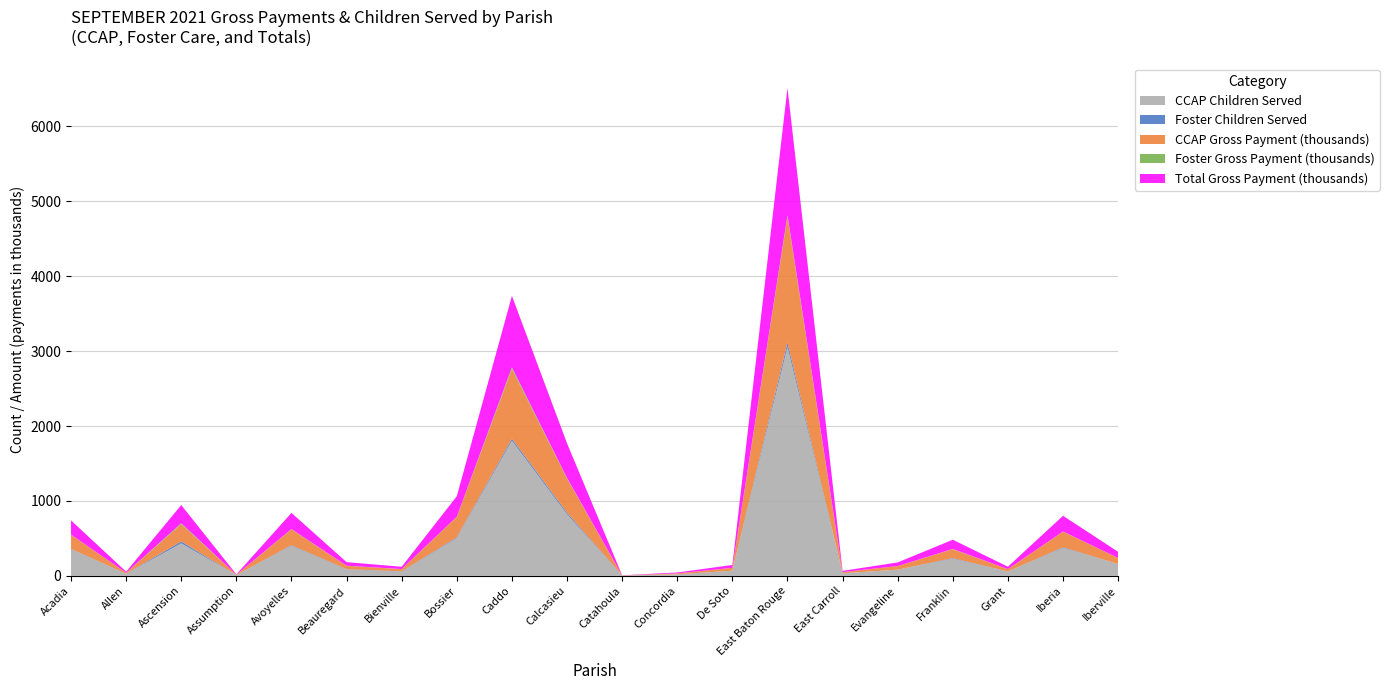

Reading left to right, what are all the values shown in this chart?

CCAP Children Served: 355.0	26.0	434.0	10.0	401.0	85.0	56.0	504.0	1804.0	822.0	4.0	21.0	69.0	3056.0	34.0	83.0	228.0	57.0	374.0	157.0
Foster Children Served: 4.0	2.0	26.0	0.0	8.0	4.0	4.0	11.0	27.0	22.0	0.0	0.0	0.0	59.0	0.0	0.0	8.0	1.0	8.0	0.0
CCAP Gross Payment (thousands): 188.8	13.6	230.1	5.0	211.8	45.4	29.5	270.2	930.8	453.5	2.0	12.1	38.2	1678.2	16.5	48.1	120.2	31.7	208.0	81.8
Foster Gross Payment (thousands): 1.8	0.5	12.5	0.0	3.9	1.5	1.4	3.5	22.2	8.9	0.0	0.0	0.0	20.8	0.0	0.0	2.9	0.5	1.9	0.0
Total Gross Payment (thousands): 190.6	14.0	242.7	5.0	215.7	46.9	30.9	273.8	953.0	462.4	2.0	12.1	38.2	1699.0	16.5	48.1	123.1	32.2	209.9	81.8